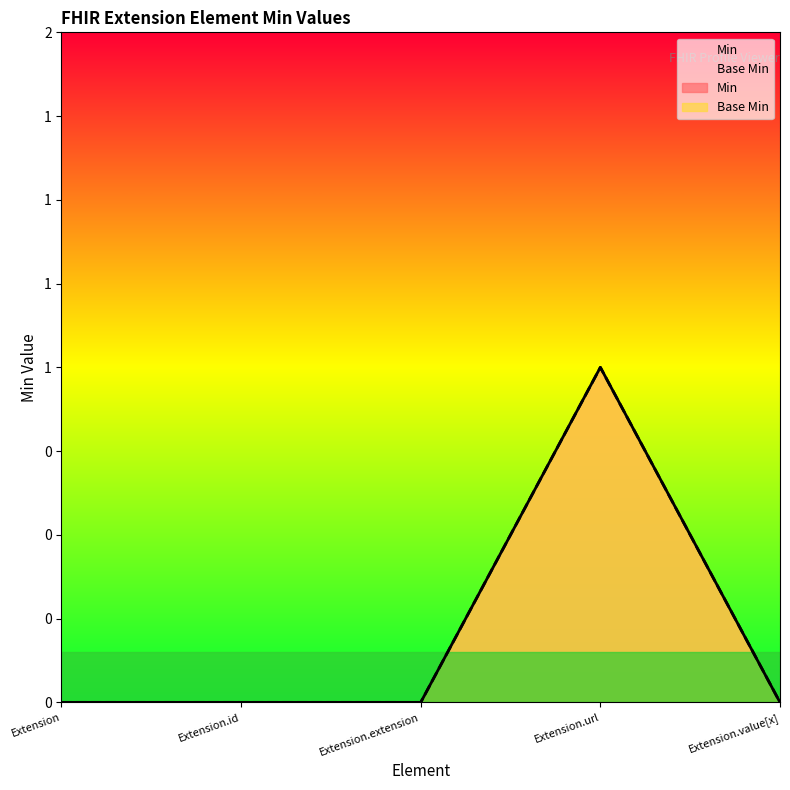

Reading left to right, extract all data points from this chart.

Min: 0	0	0	1	0
Base Min: 0	0	0	1	0